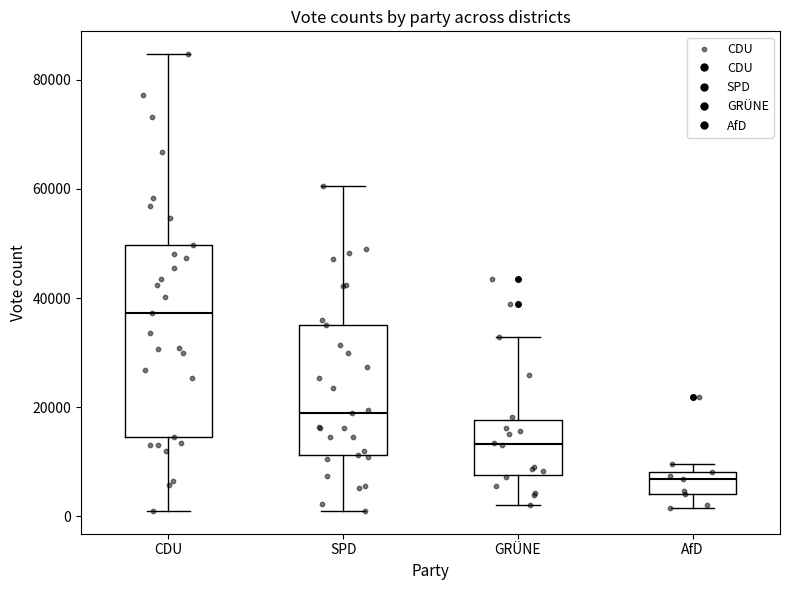

Which box is the tallest, from its lower edge to its upper edge?

CDU